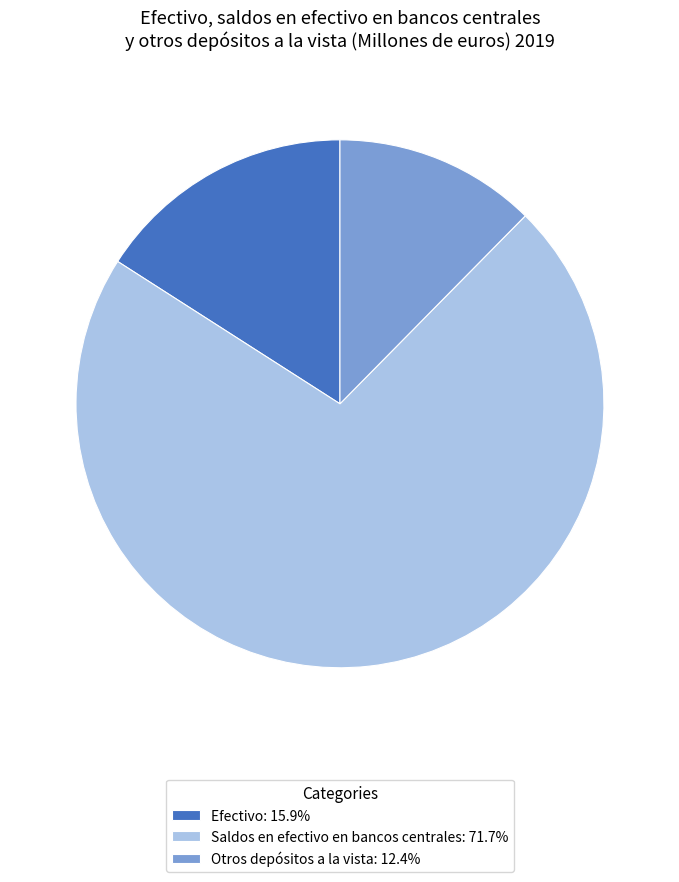

Count the number of slices in the pie.

3